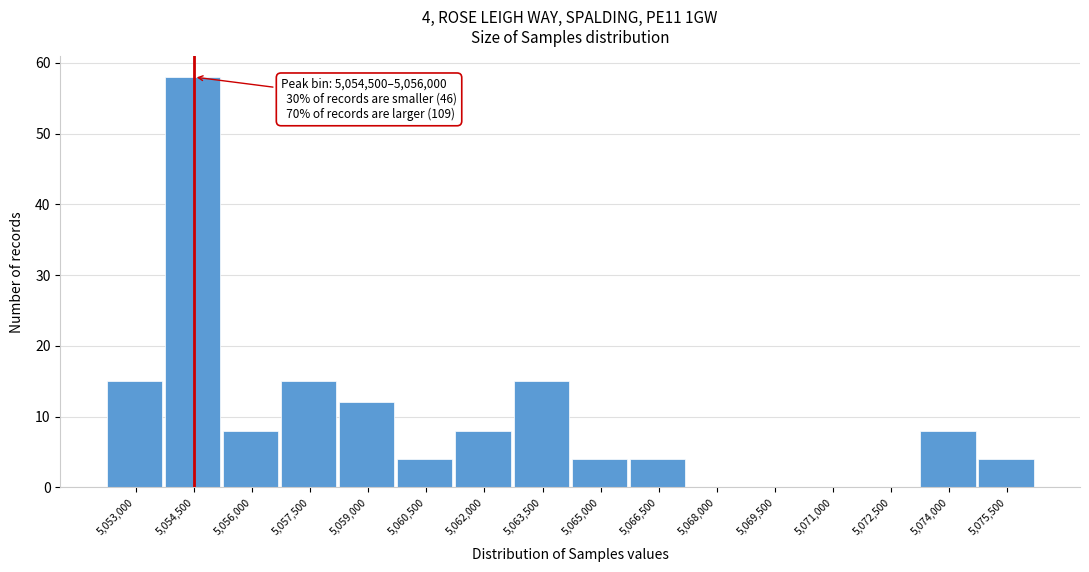

Reading left to right, list all the values displayed in this chart.

5,053,000=15	5,054,500=58	5,056,000=8	5,057,500=15	5,059,000=12	5,060,500=4	5,062,000=8	5,063,500=15	5,065,000=4	5,066,500=4	5,068,000=0	5,069,500=0	5,071,000=0	5,072,500=0	5,074,000=8	5,075,500=4